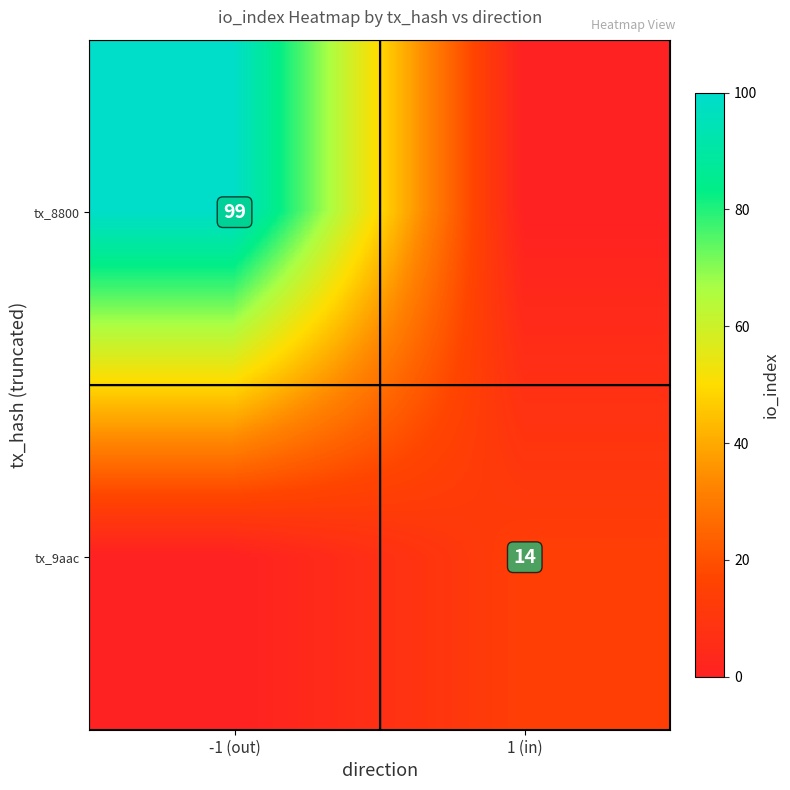

True or false: tx_8800 has a value of 161 at -1 (out).

False